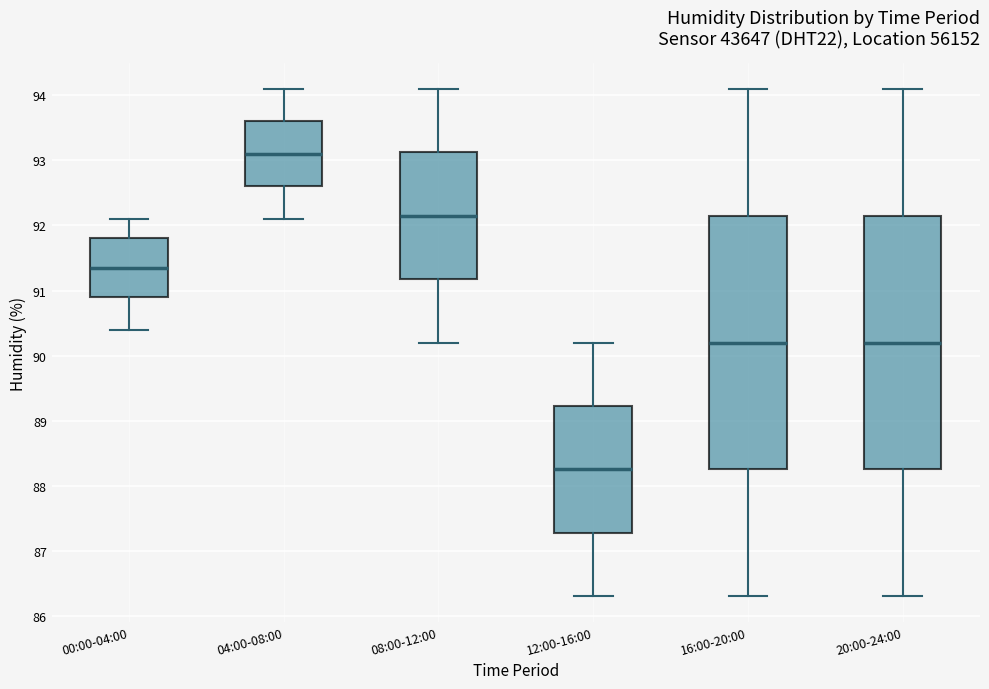

Reading left to right, transcribe this box plot: for each box, give where its median line is, the range the box spans, and where its two whiskers end, as read against the y-axis. The values are not printed on the chart, so give them approximately, as read against the axis.

00:00-04:00: median 91.4, box 90.9 to 91.8, whiskers 90.4 to 92.1
04:00-08:00: median 93.1, box 92.6 to 93.6, whiskers 92.1 to 94.1
08:00-12:00: median 92.2, box 91.2 to 93.1, whiskers 90.2 to 94.1
12:00-16:00: median 88.3, box 87.3 to 89.2, whiskers 86.3 to 90.2
16:00-20:00: median 90.2, box 88.3 to 92.2, whiskers 86.3 to 94.1
20:00-24:00: median 90.2, box 88.3 to 92.2, whiskers 86.3 to 94.1